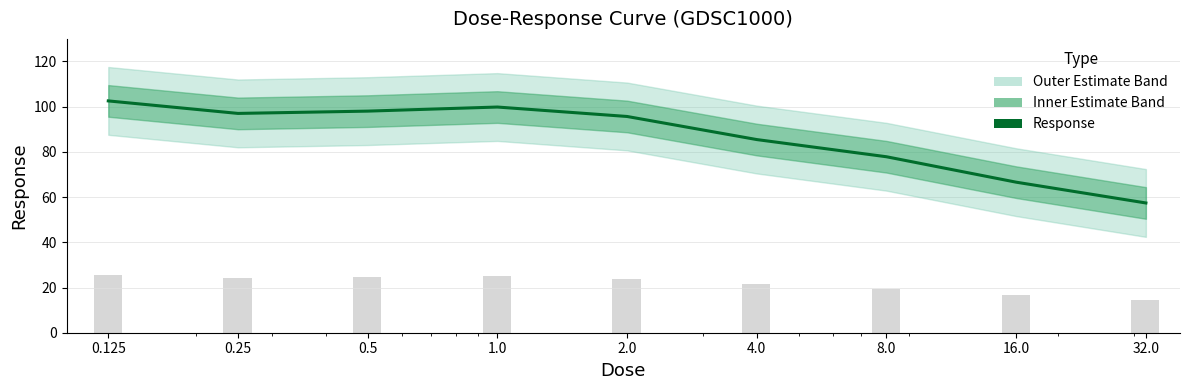

What is the label of the 9th bar from the right?

0.125